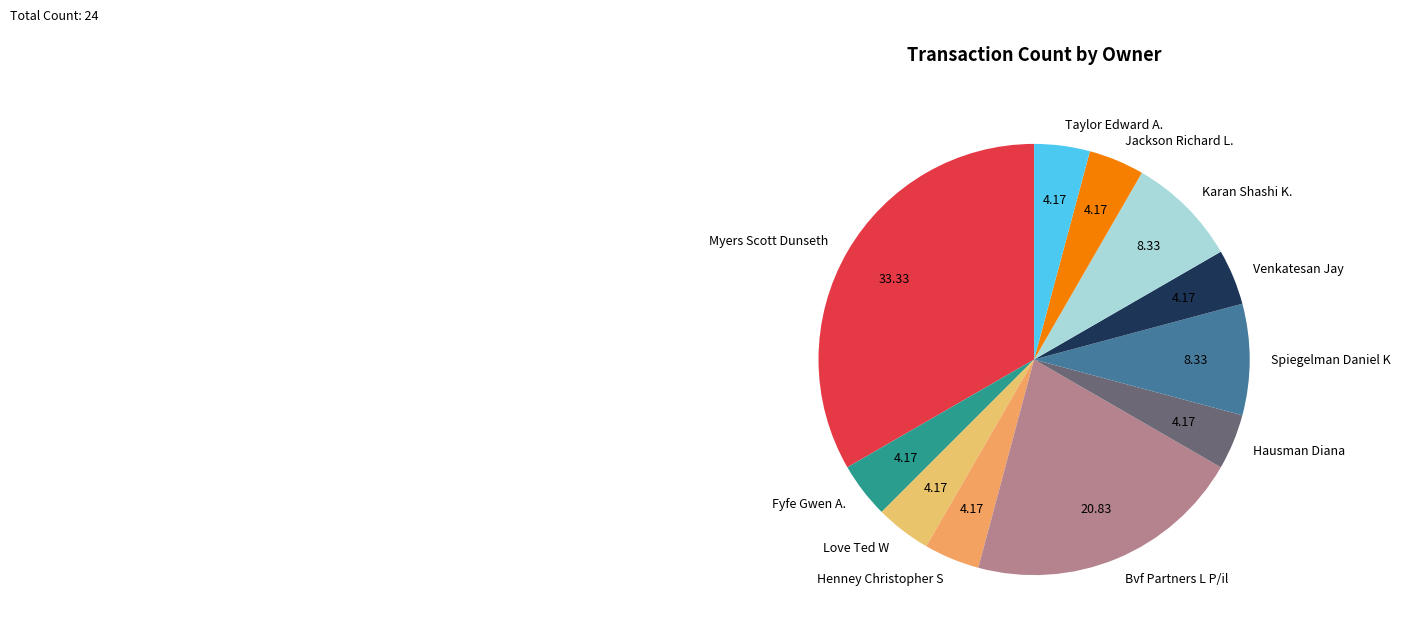

Which category has the biggest portion of the pie?

Myers Scott Dunseth